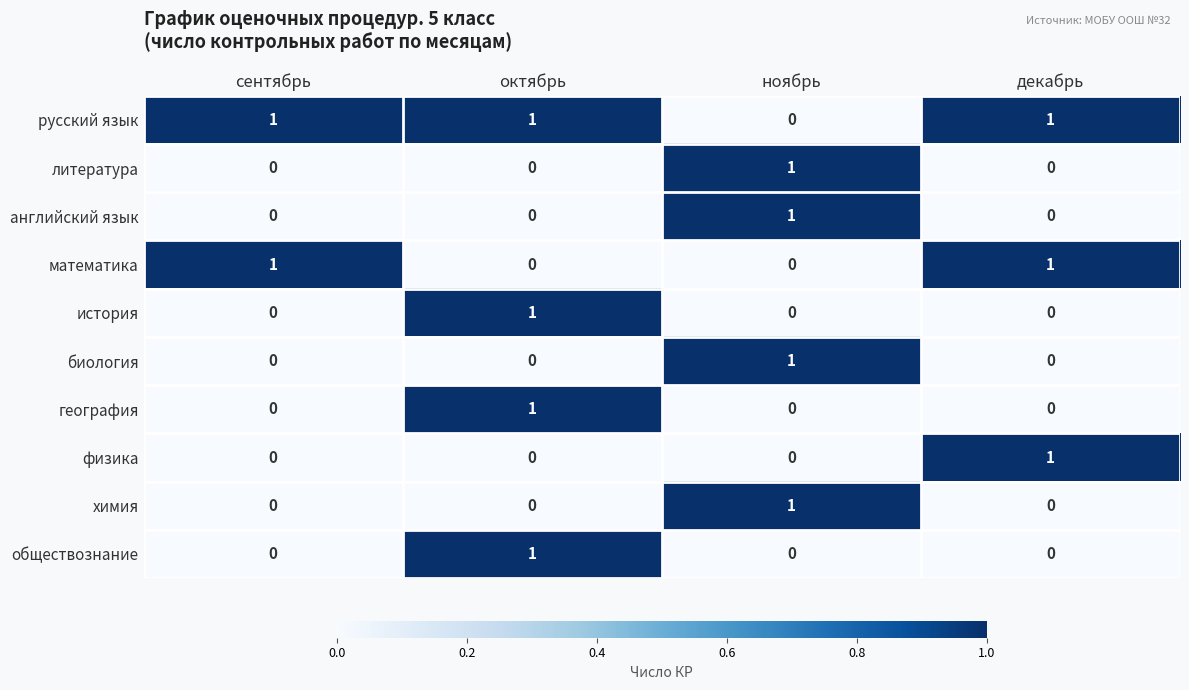

The физика series shows 0 at сентябрь. True or false?

True